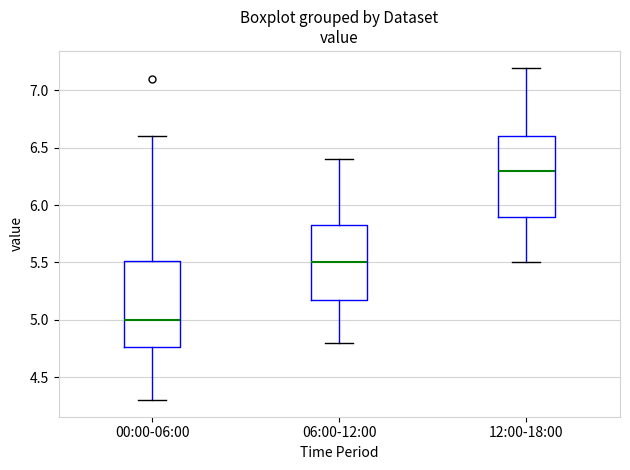

Where does the upper whisker of the box for 00:00-06:00 end on the y-axis? The values are not printed on the chart, so give them approximately, as read against the axis.

6.60